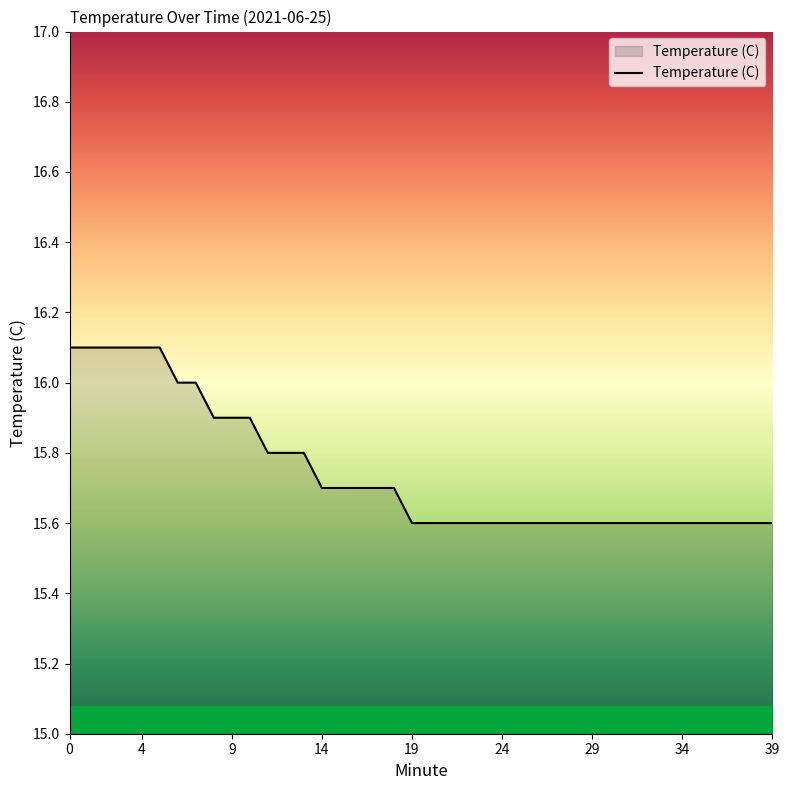

What is the difference between the maximum and minimum values?

0.5